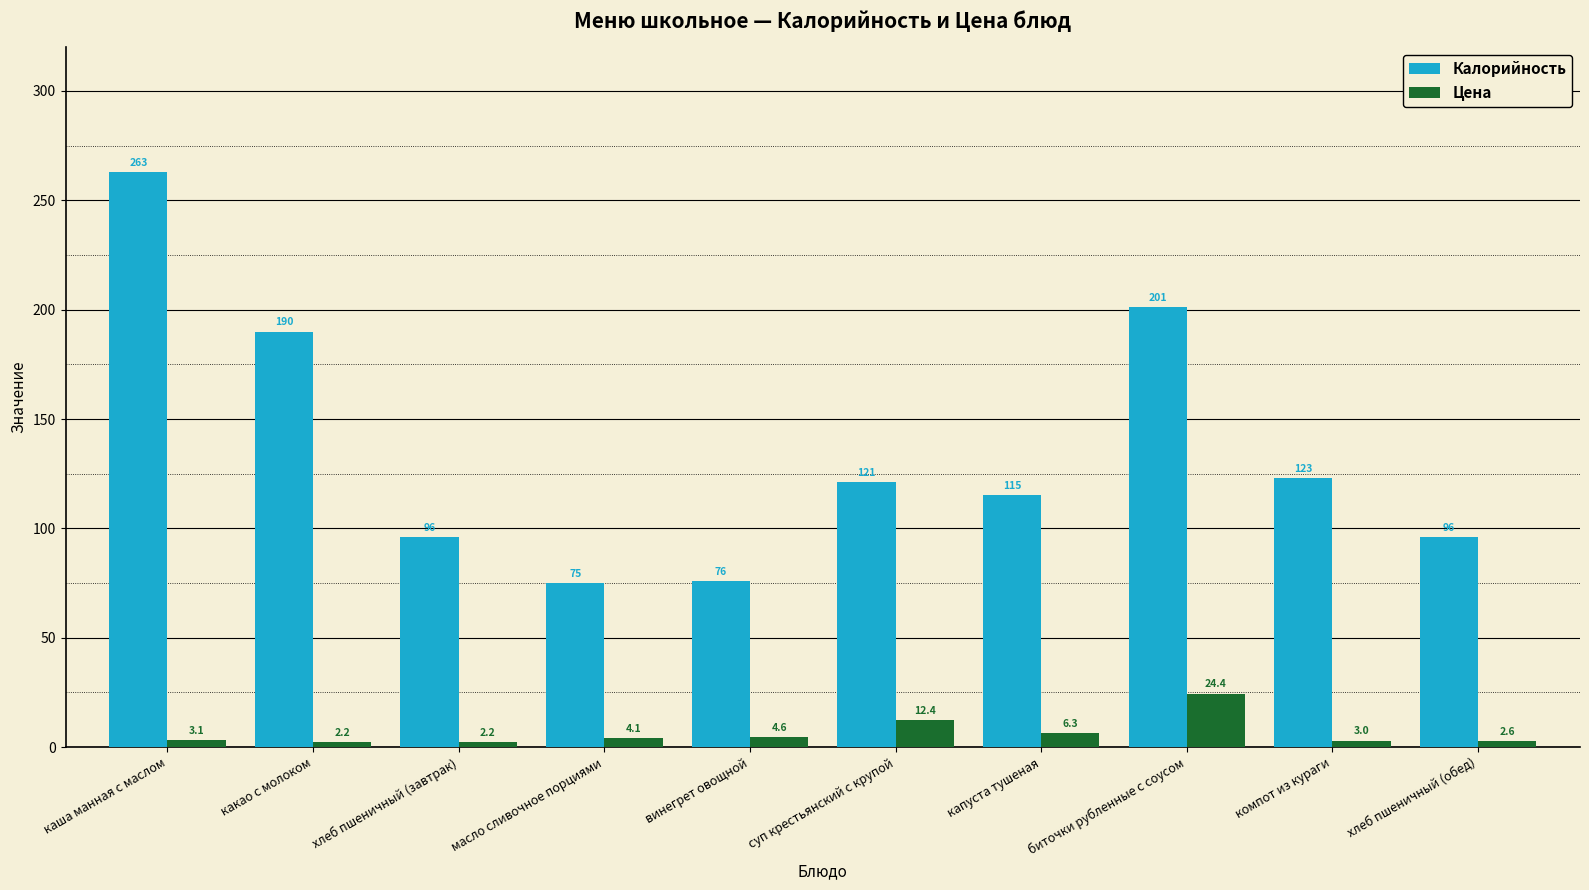

Is the value of Калорийность at масло сливочное порциями greater than the value of Цена at какао с молоком?

Yes